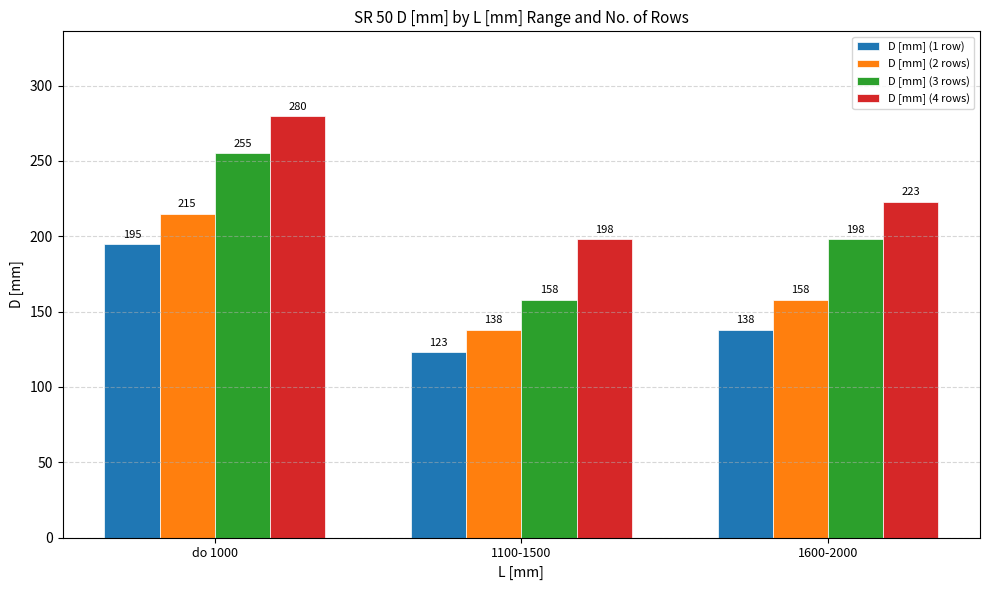

Between do 1000 and 1100-1500, which series saw the biggest shift?

D [mm] (3 rows)